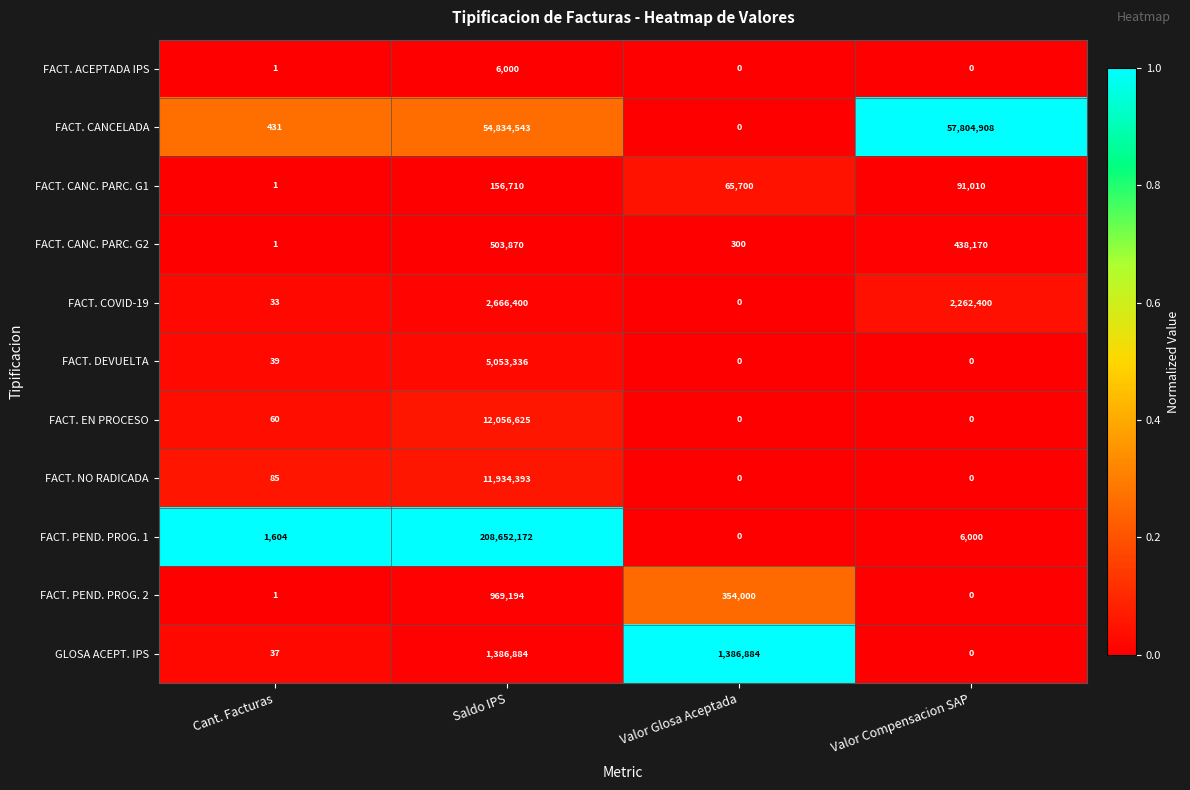

At which label is FACT. PEND. PROG. 2 closest to 484597?

Valor Glosa Aceptada